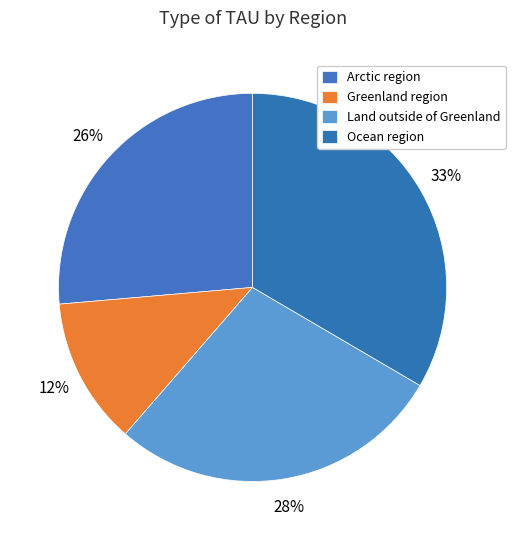

What percentage is the Arctic region slice, to the nearest percent?

26%